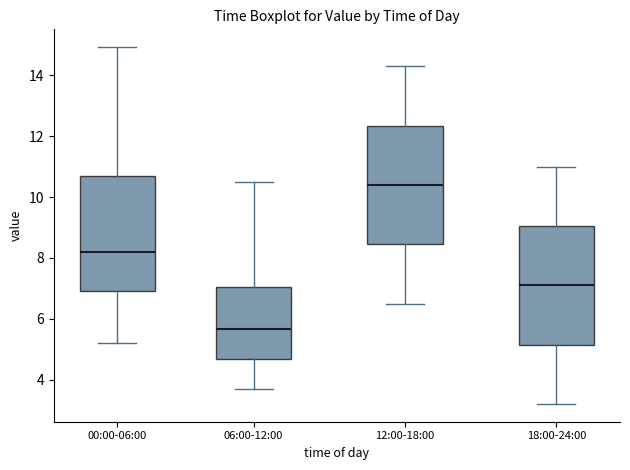

Where does the median line of the box for 12:00-18:00 sit on the y-axis? The values are not printed on the chart, so give them approximately, as read against the axis.

10.4